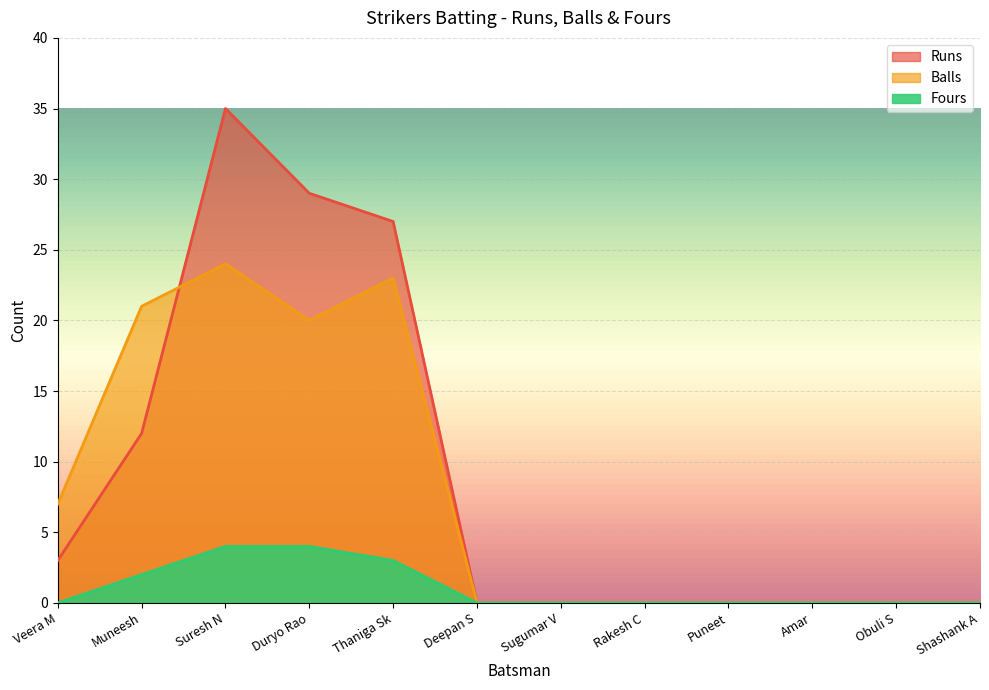

What is the label of the 7th point from the left?

Sugumar V